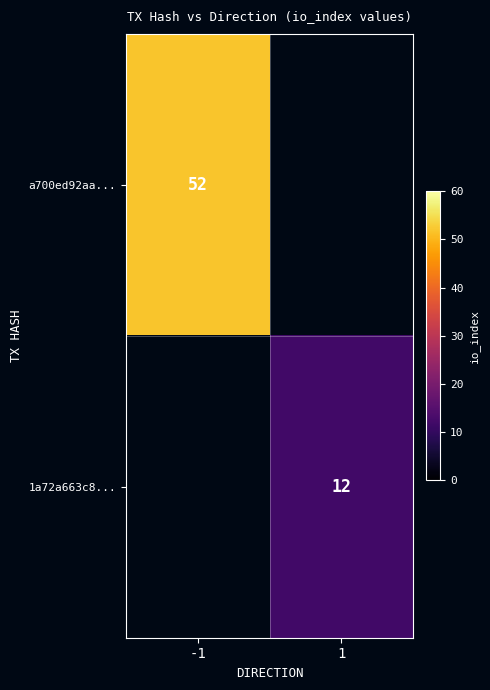

Is it true that a700ed92aa... equals 84 at -1?

False